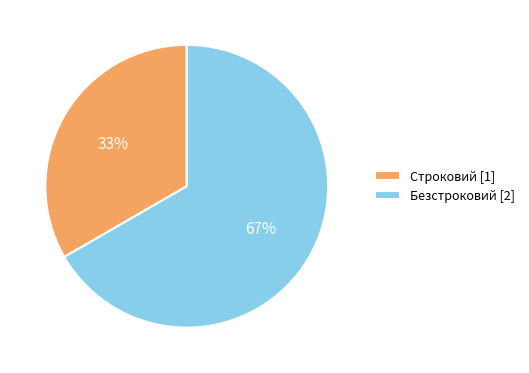

Is there a majority slice in this chart?

Yes